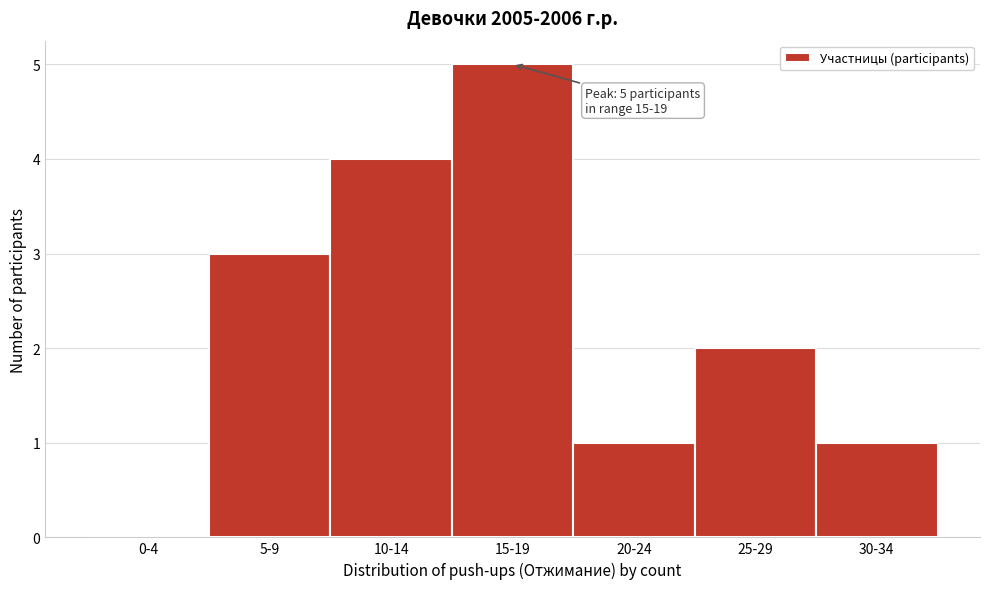

Reading left to right, what are all the values shown in this chart?

0-4=0	5-9=3	10-14=4	15-19=5	20-24=1	25-29=2	30-34=1